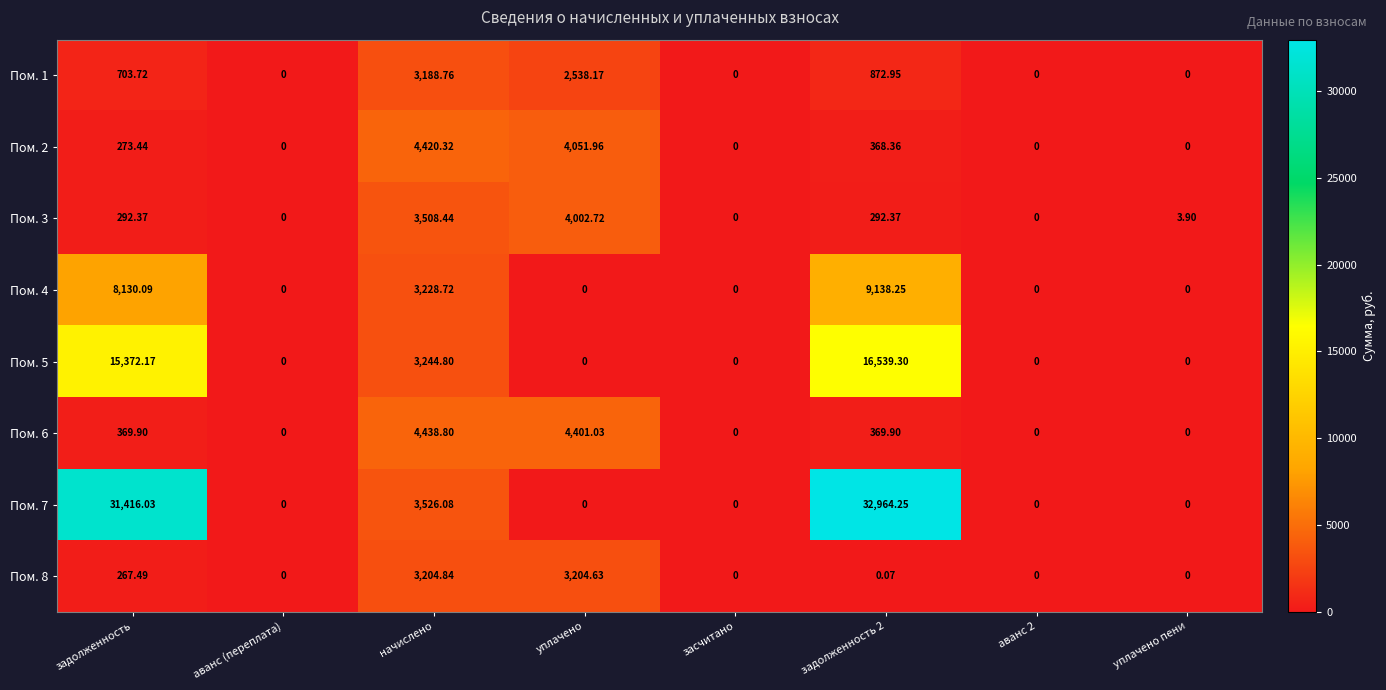

At how many categories does at least one series exceed 29708?

2